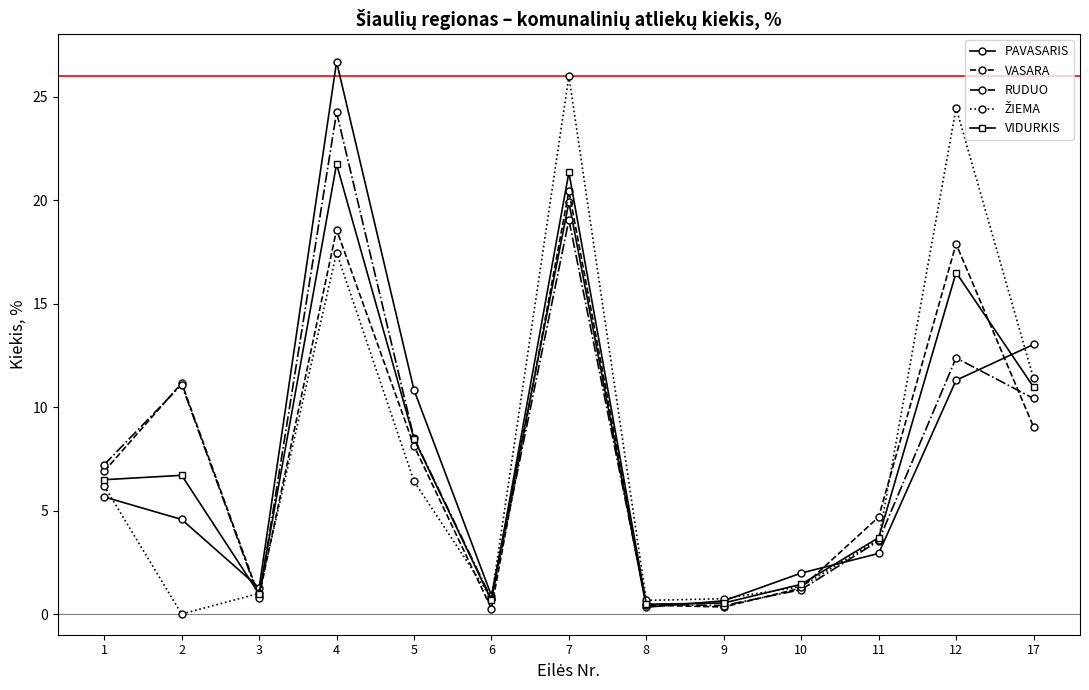

What value does the PAVASARIS series have at 1?

5.7